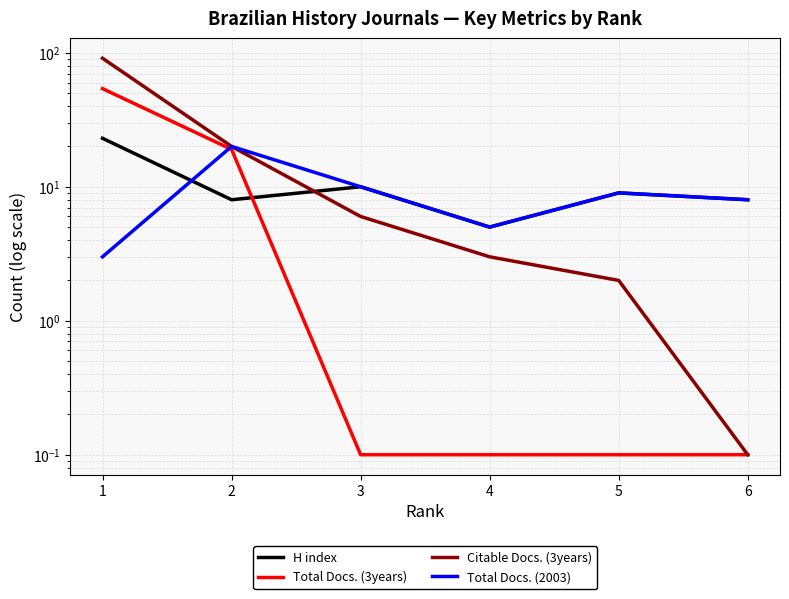

Which series has the largest total across all categories?

Citable Docs. (3years)